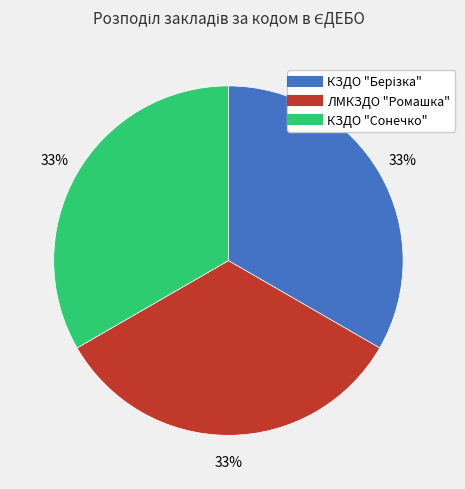

Is the sum of ЛМКЗДО "Ромашка" and КЗДО "Сонечко" greater than half?

Yes